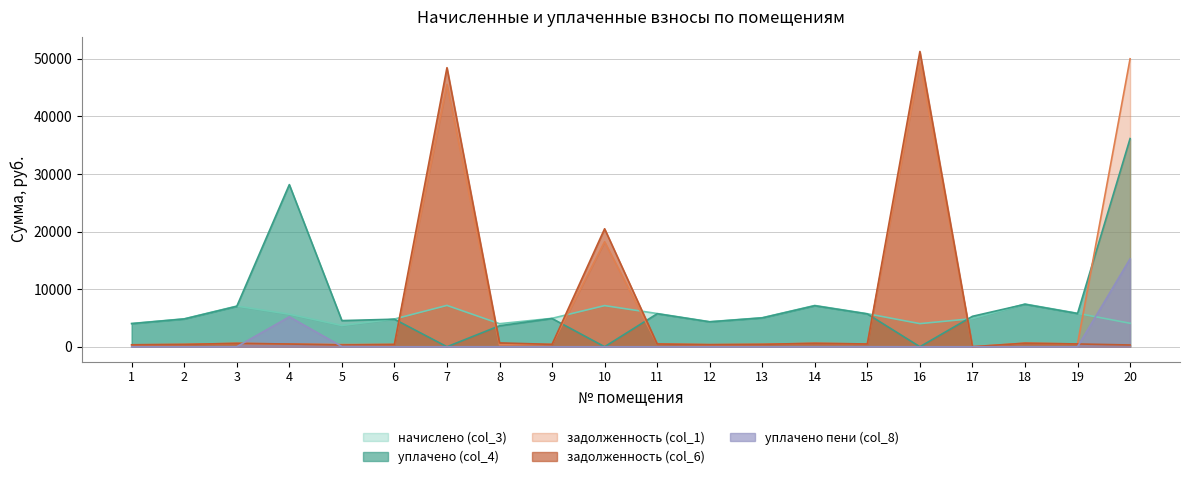

List the labels in order of начислено (col_3) value, smallest first.

5, 8, 16, 1, 20, 12, 6, 2, 17, 9, 13, 4, 15, 11, 19, 3, 10, 14, 7, 18